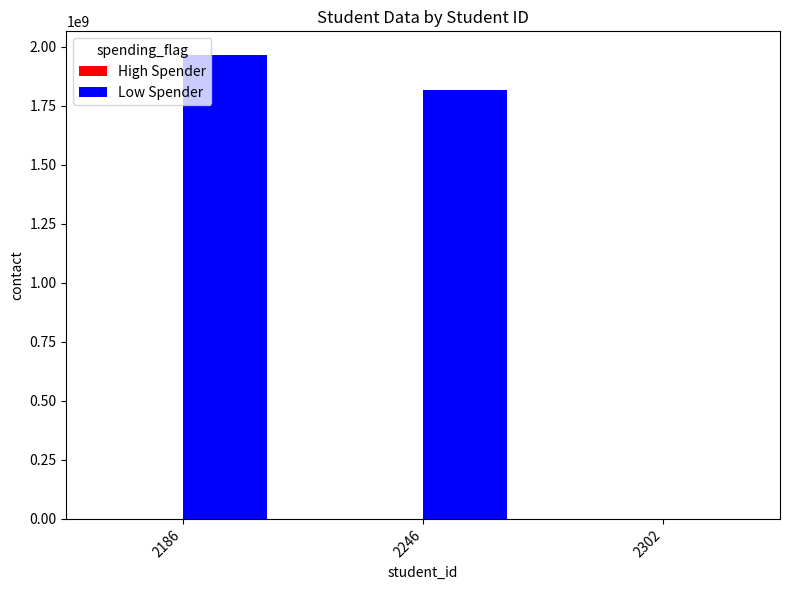

Does the chart contain stacked bars?

No